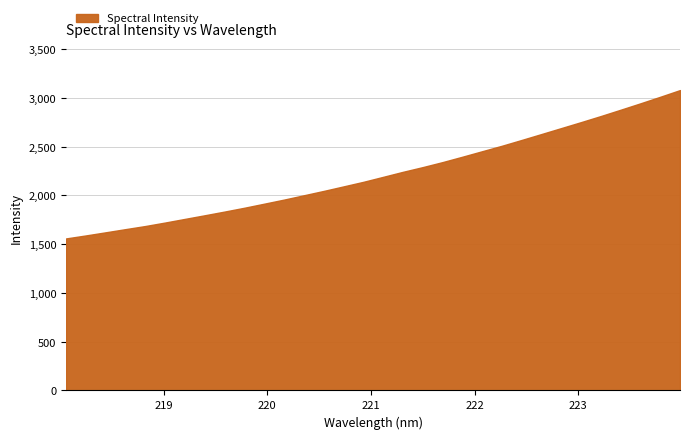

What is the difference between the maximum and minimum values?

1521.0